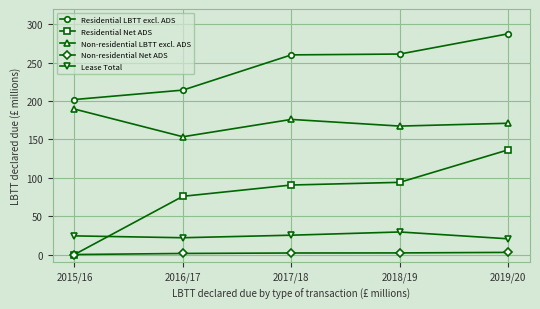

At 2019/20, list the series in order from largest to smallest.

Residential LBTT excl. ADS, Non-residential LBTT excl. ADS, Residential Net ADS, Lease Total, Non-residential Net ADS